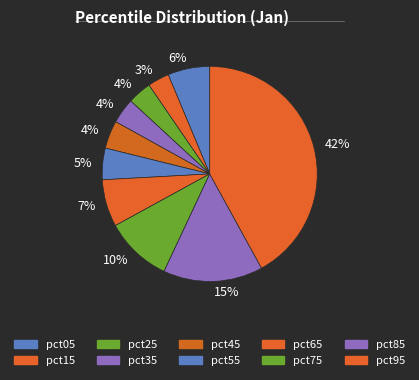

To the nearest percent, what portion does pct85 represent?

15%